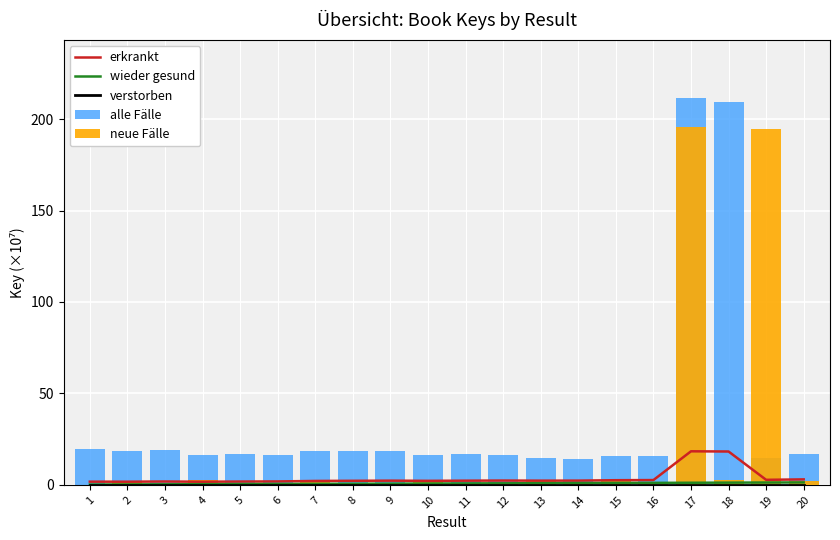

What is the average value of the erkrankt series?

3.6